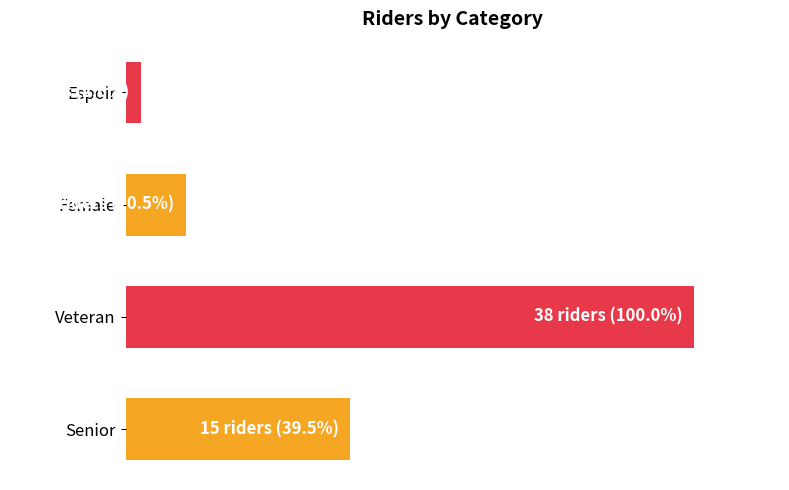

Are the bars horizontal?

Yes